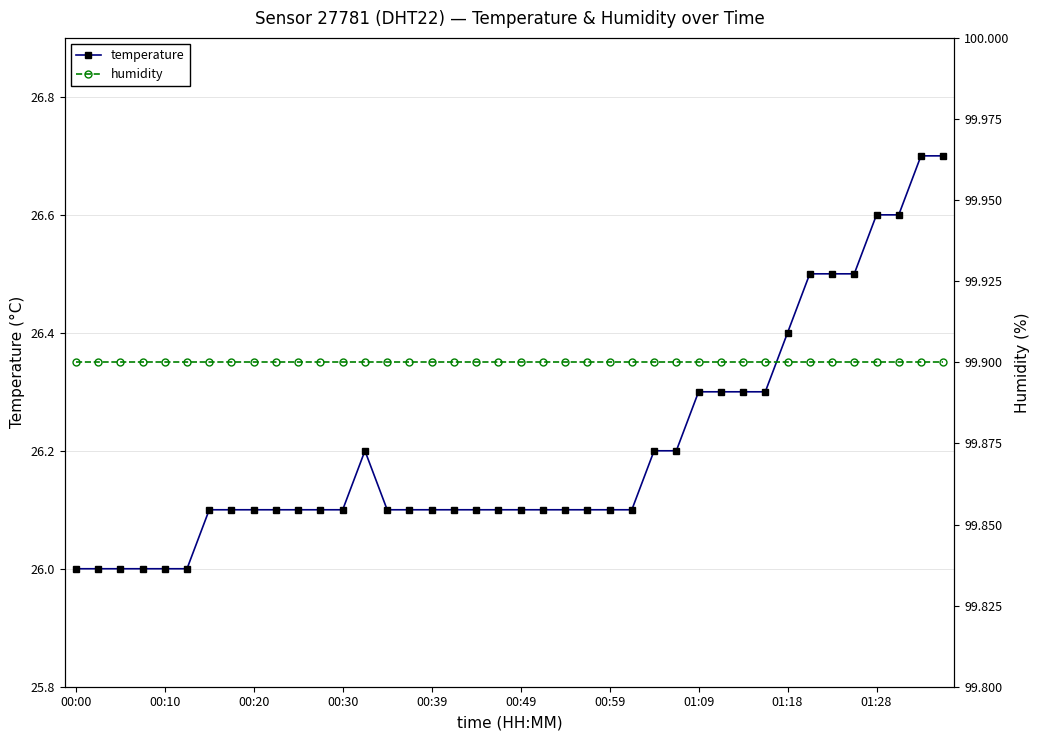

The value of temperature at 00:49 is 26.1. True or false?

True